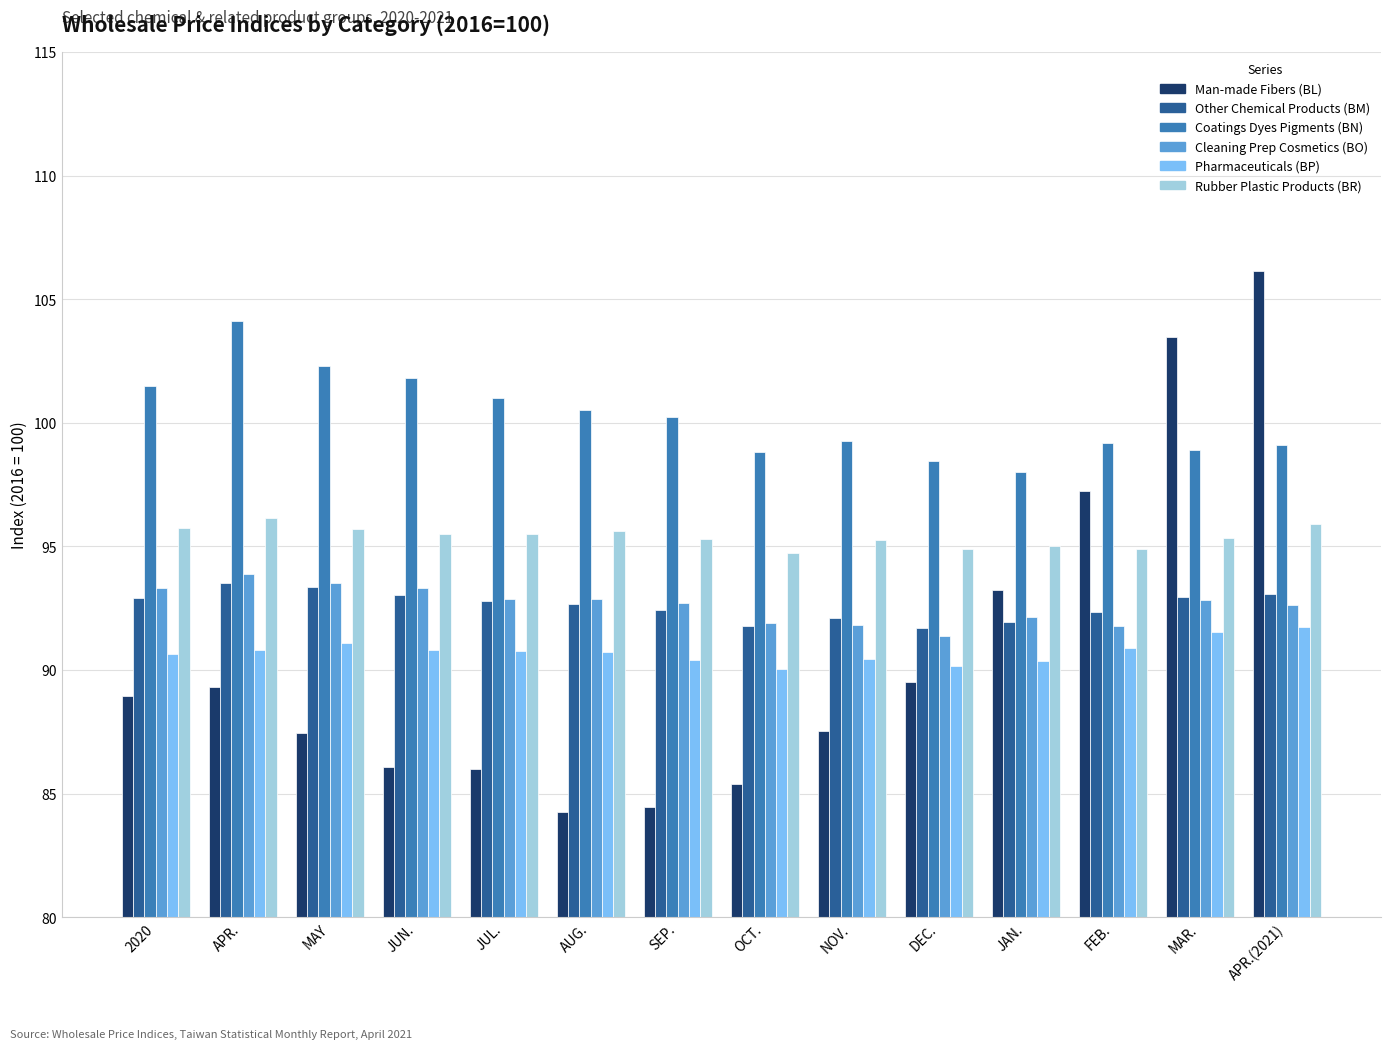

What position from the left is JAN.?

11